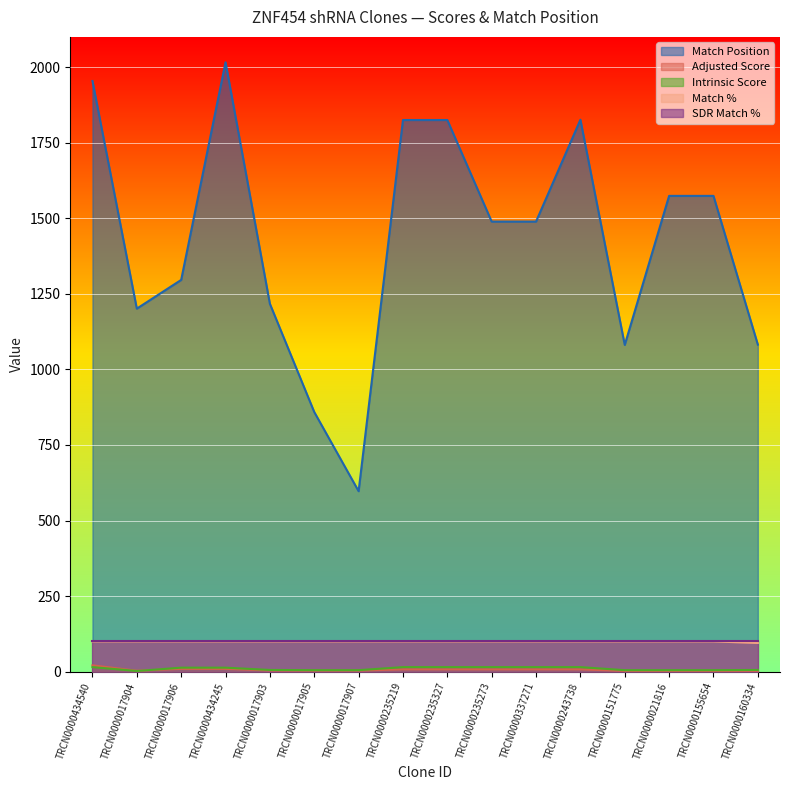

What is the difference between the highest and lowest values at TRCN0000155654?

1571.5